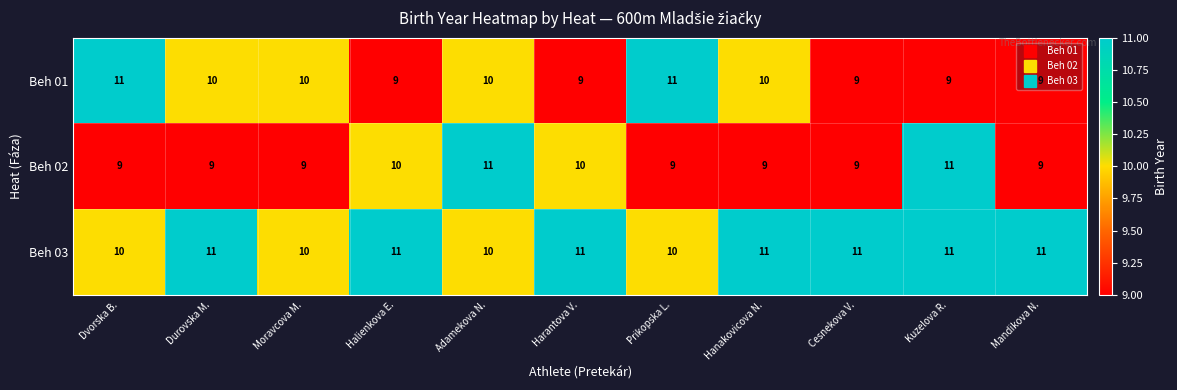

What is the smallest value displayed?

9